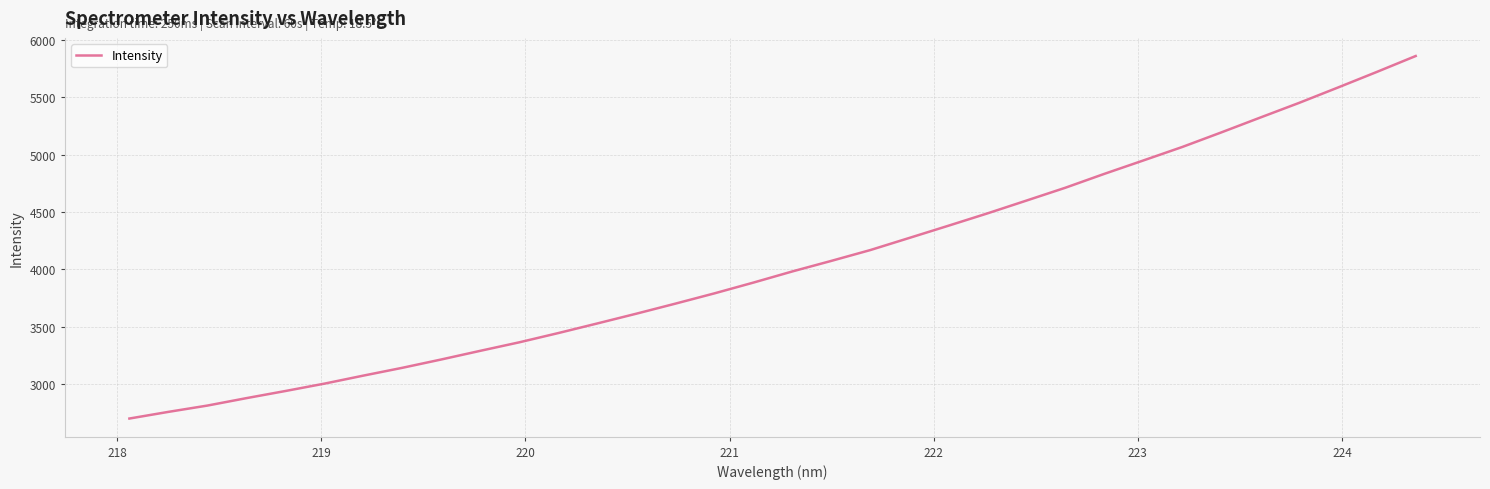

What is the smallest value displayed?

2700.7